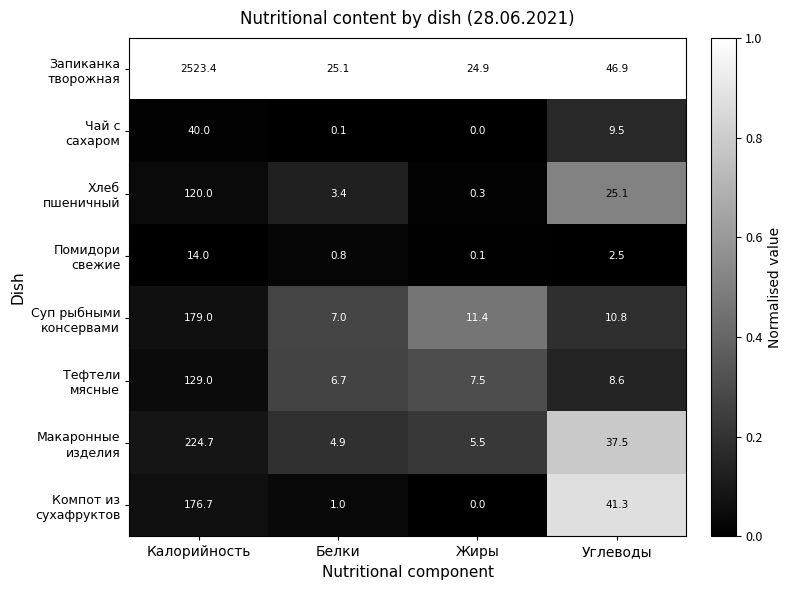

At which category is the sum across all series the highest?

Калорийность